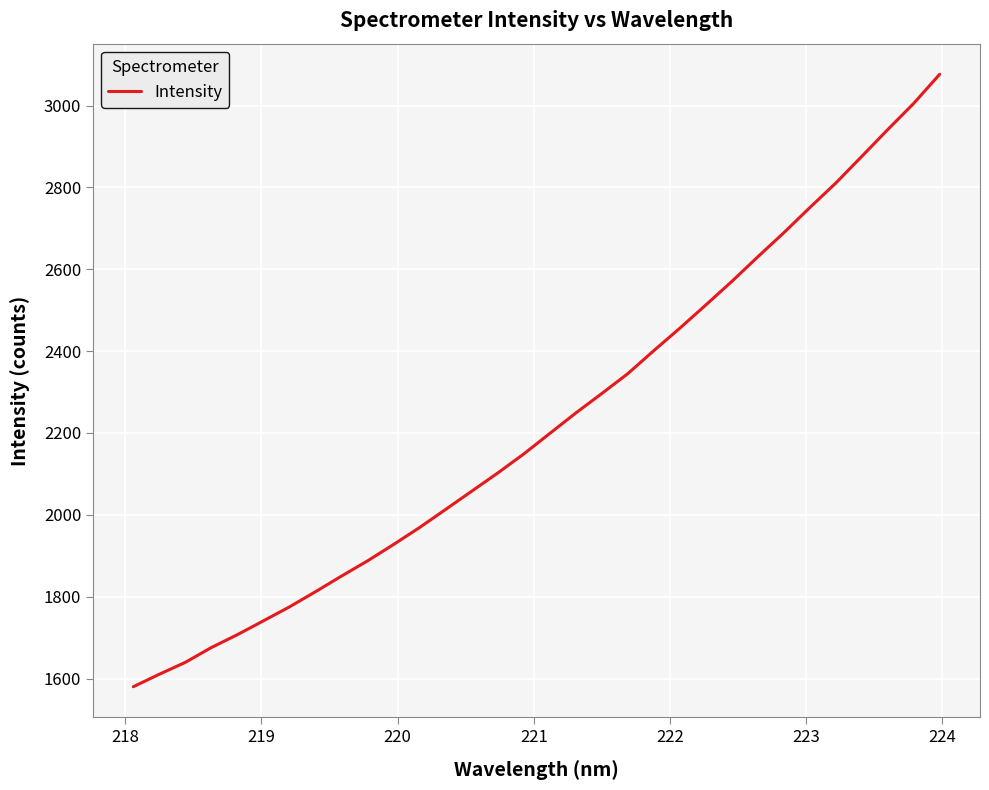

What is the difference between the maximum and minimum values?

1496.2